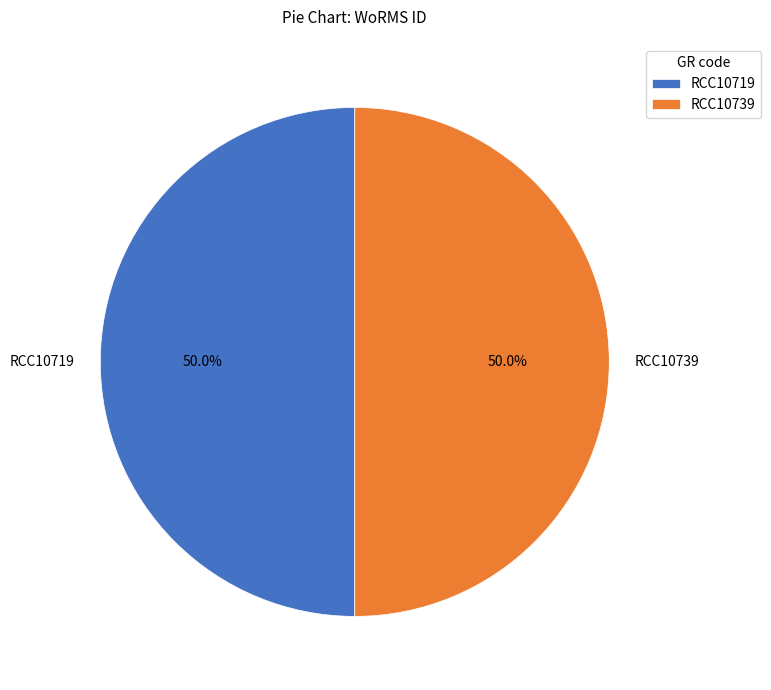

What is the ratio of the value at RCC10739 to the value at RCC10719?

1.0